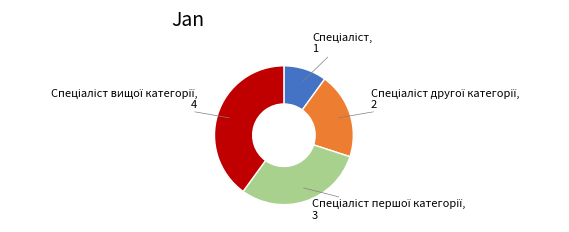

Does any single category account for the majority?

No